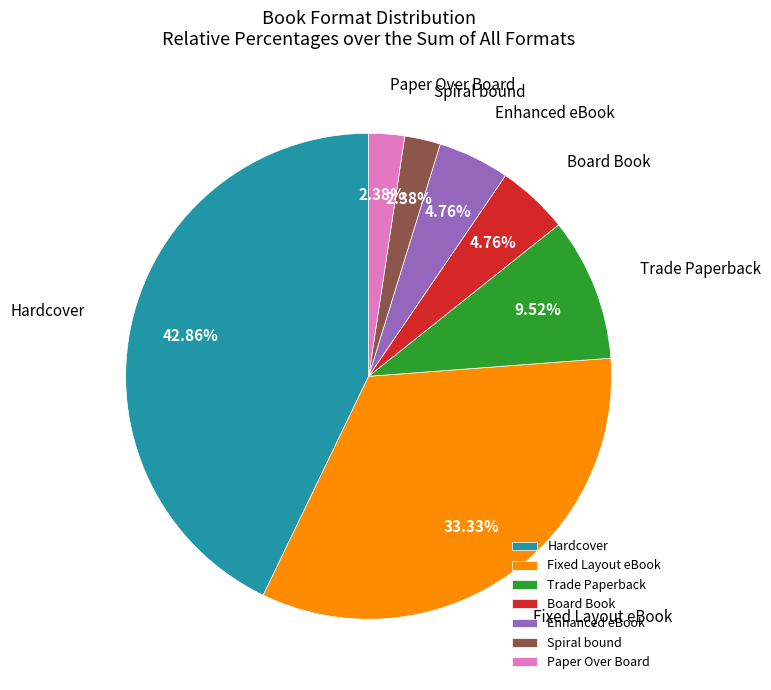

How many slices are in this pie chart?

7